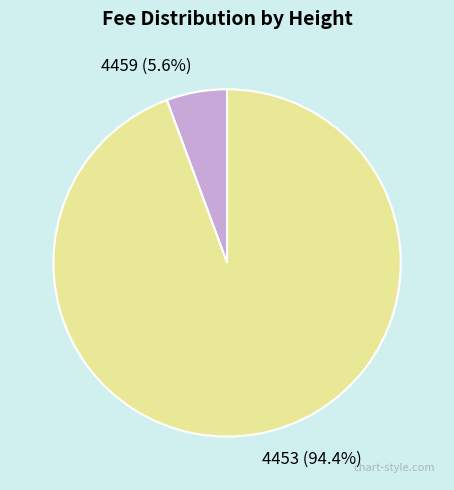

Which slice is the largest?

4453